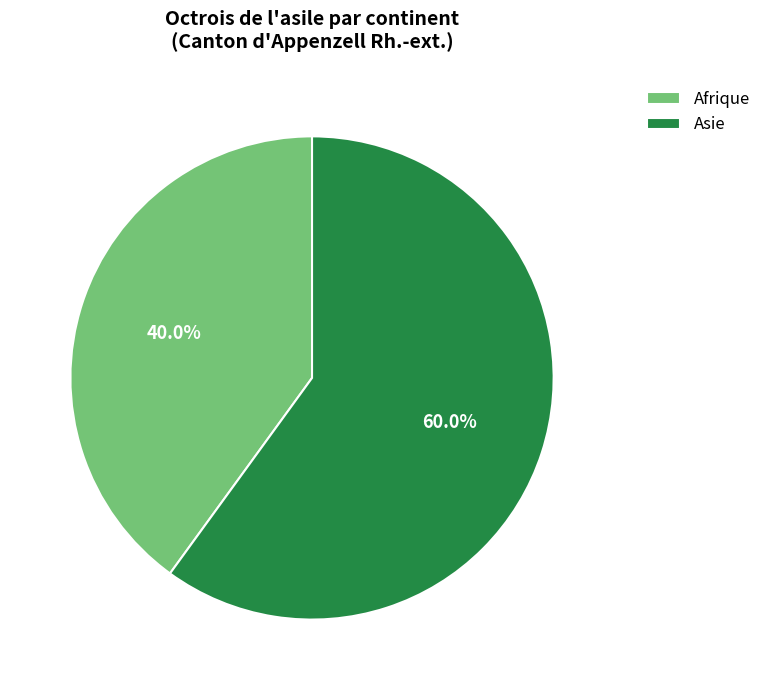

Which slice is the smallest?

Afrique